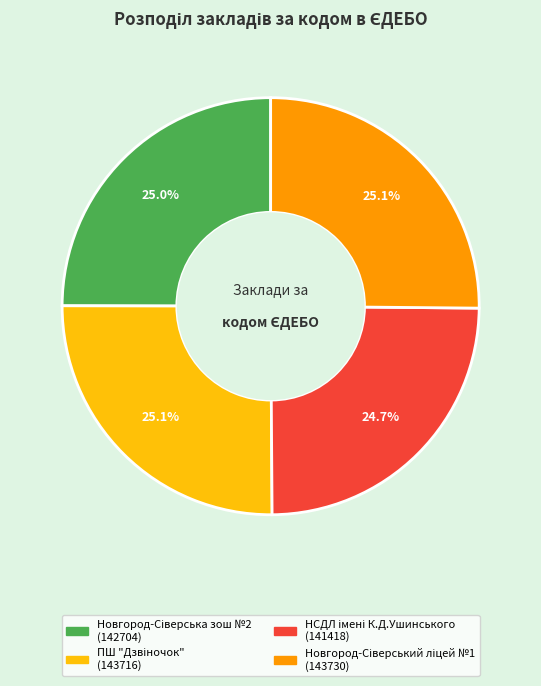

Does any single category account for the majority?

No